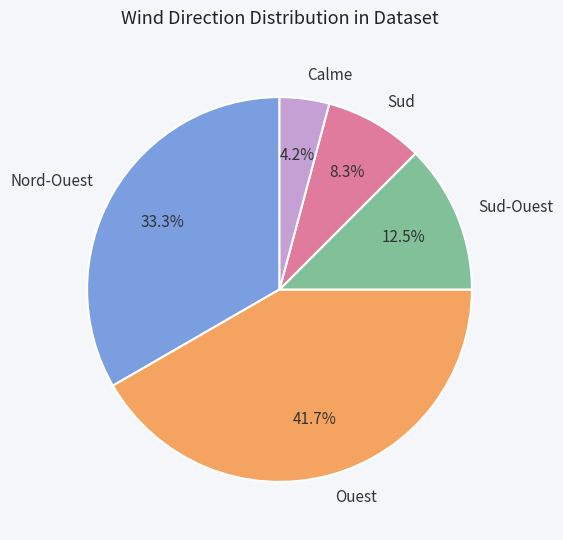

How many slices are in this pie chart?

5